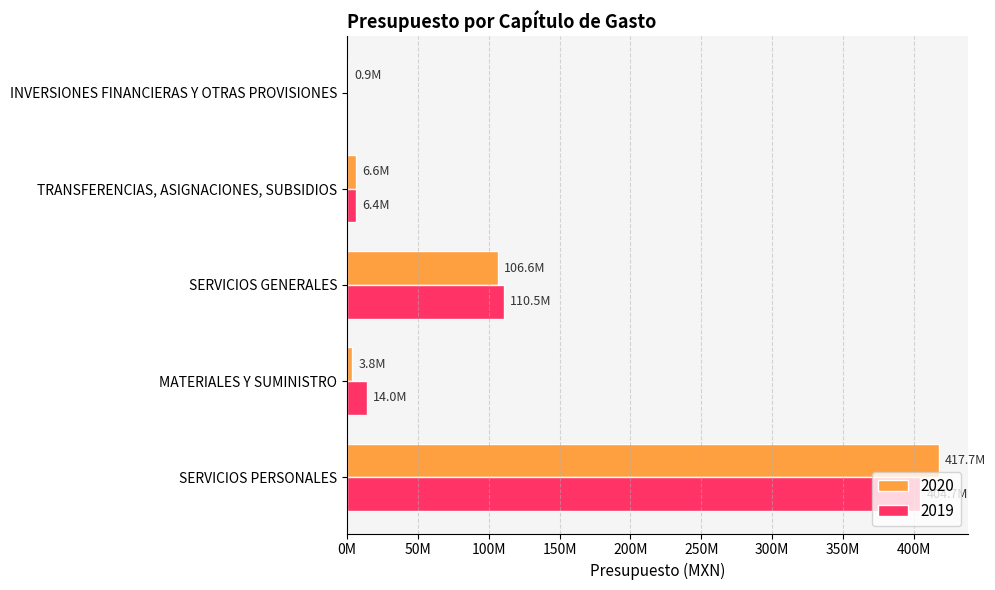

What are all the series names shown in the legend?

2020, 2019